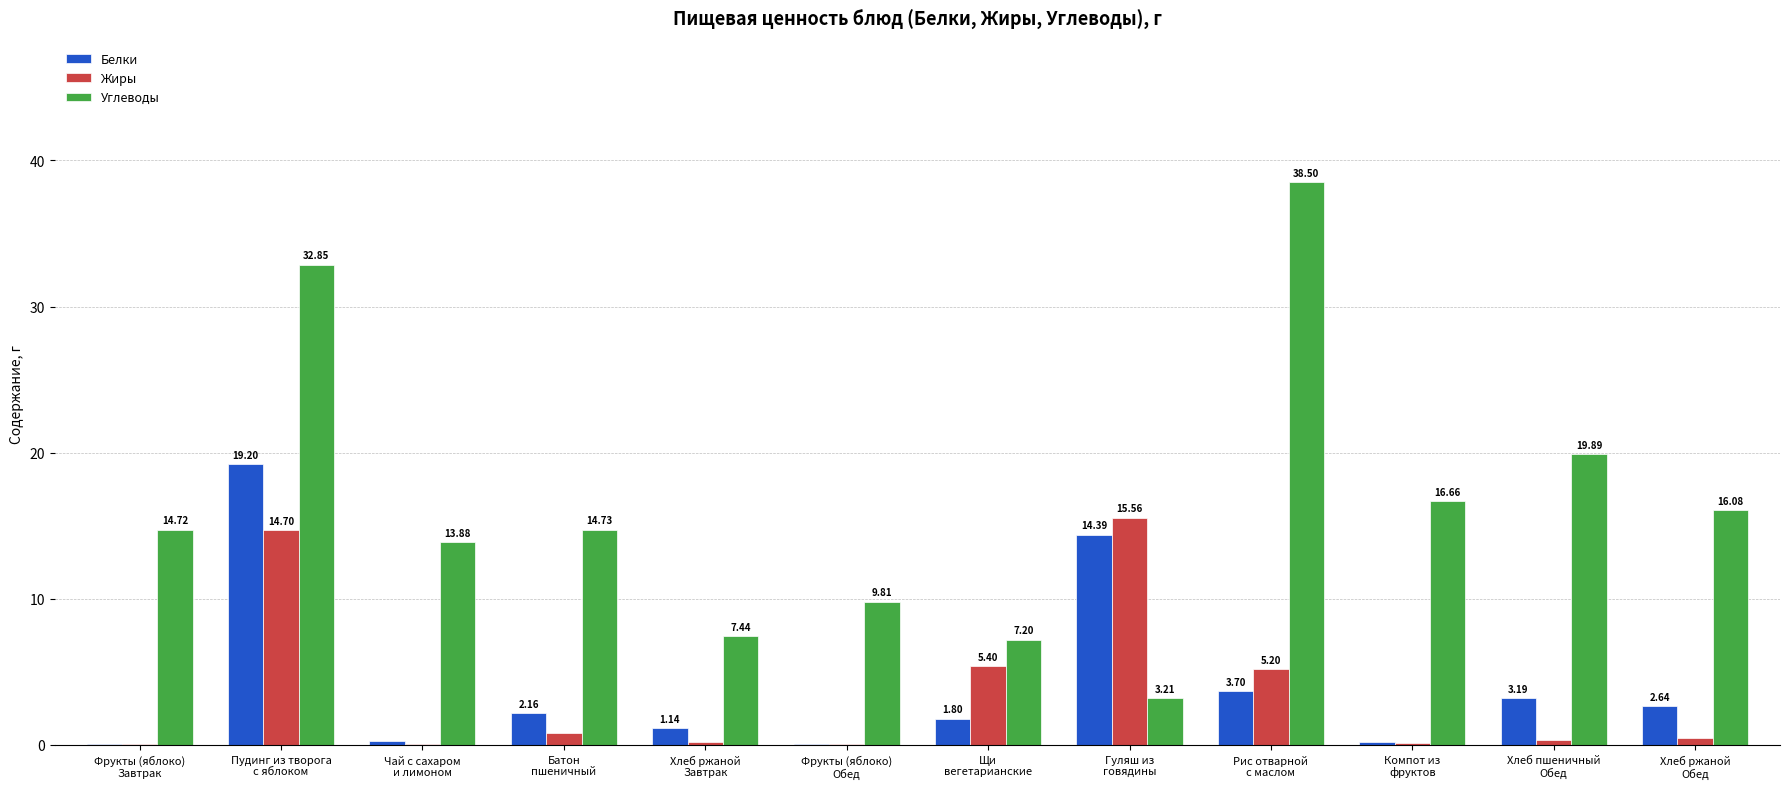

Which series has the largest total across all categories?

Углеводы